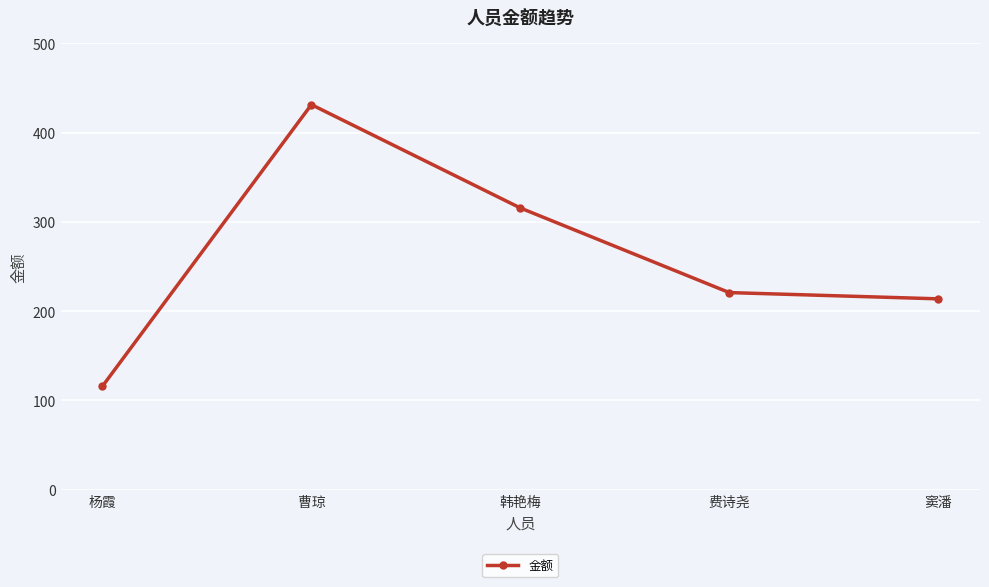

What is the sum of all values?

1298.0